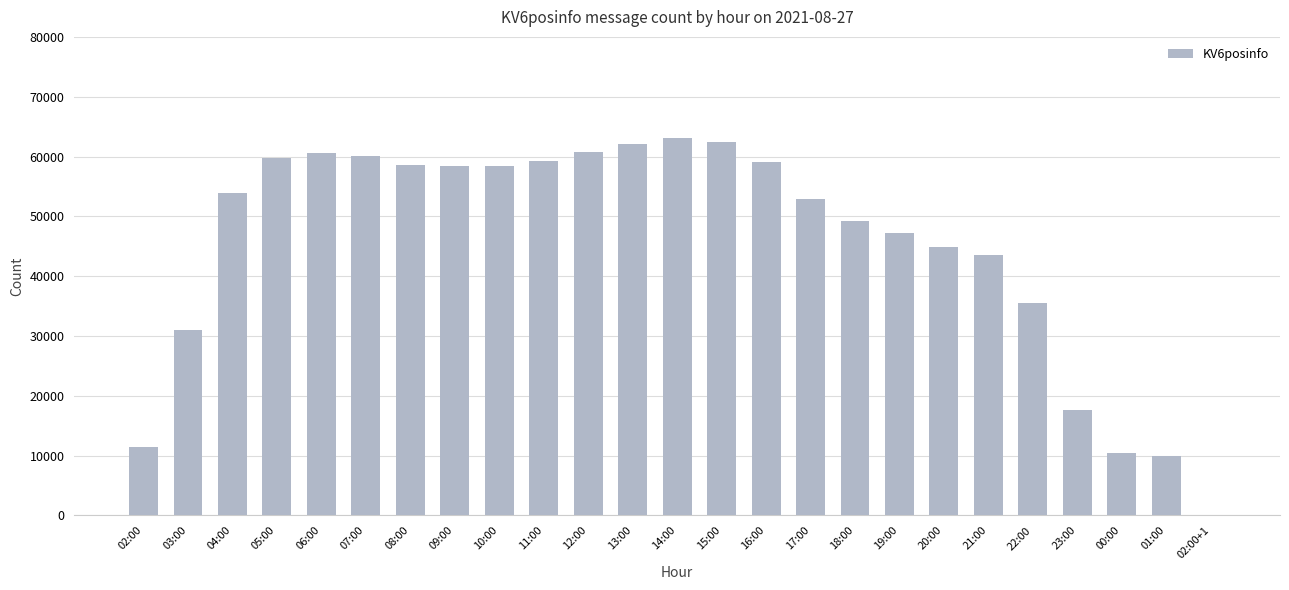

What is the maximum value shown in the chart?

63159